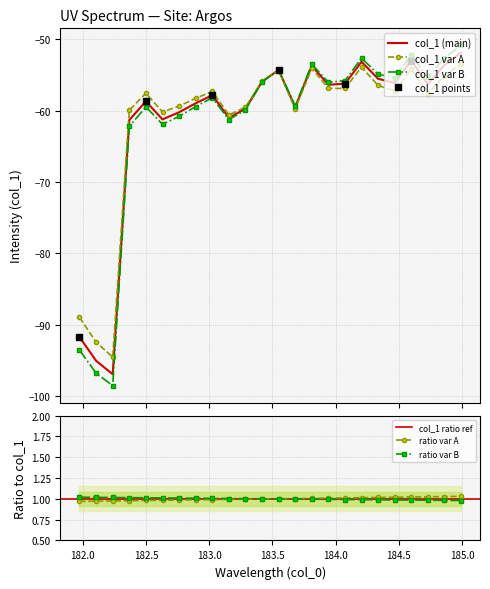

The chart shows a value of -33.0 at 182.8925964608. True or false?

False